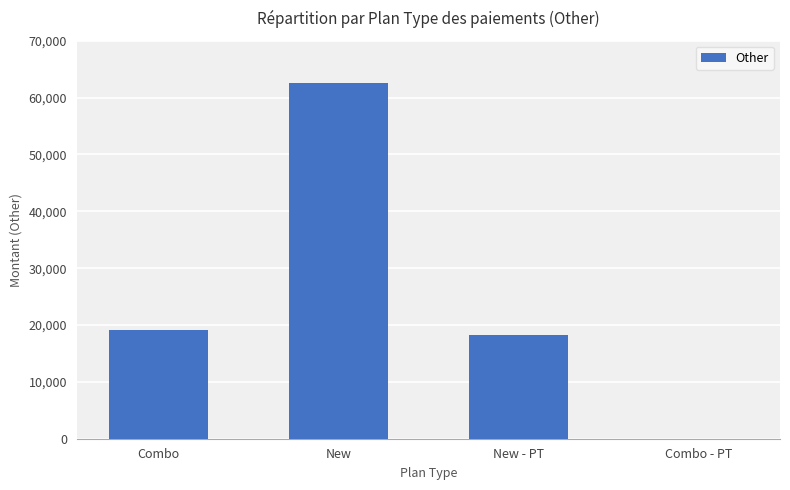

The chart shows a value of 0 at Combo - PT. True or false?

True